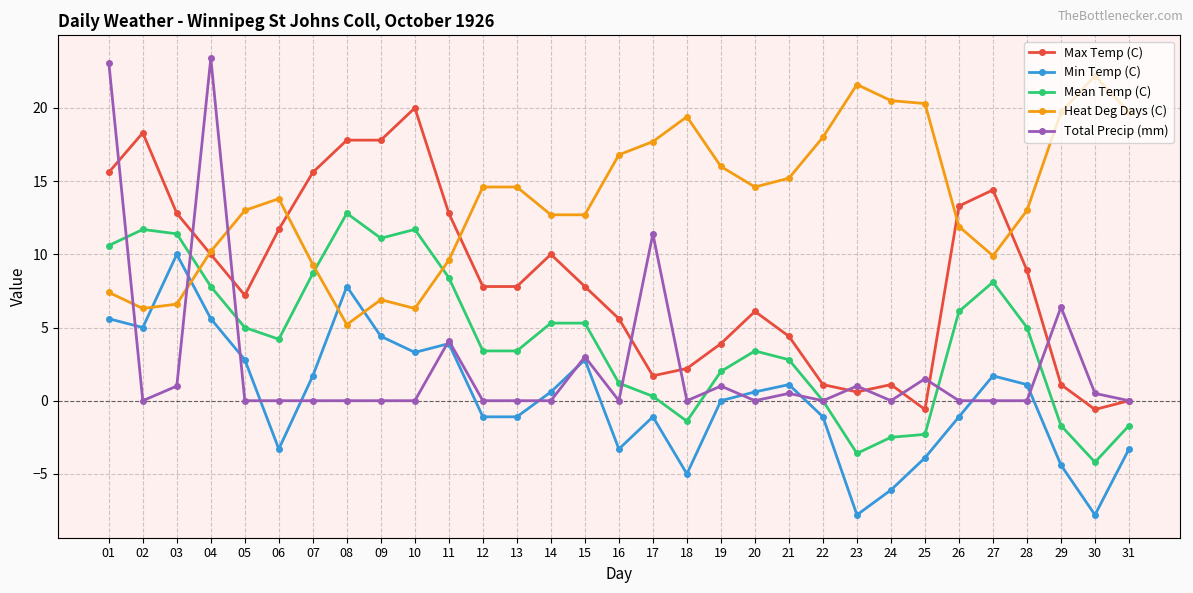

What is the sum of all Total Precip (mm) values?

76.9